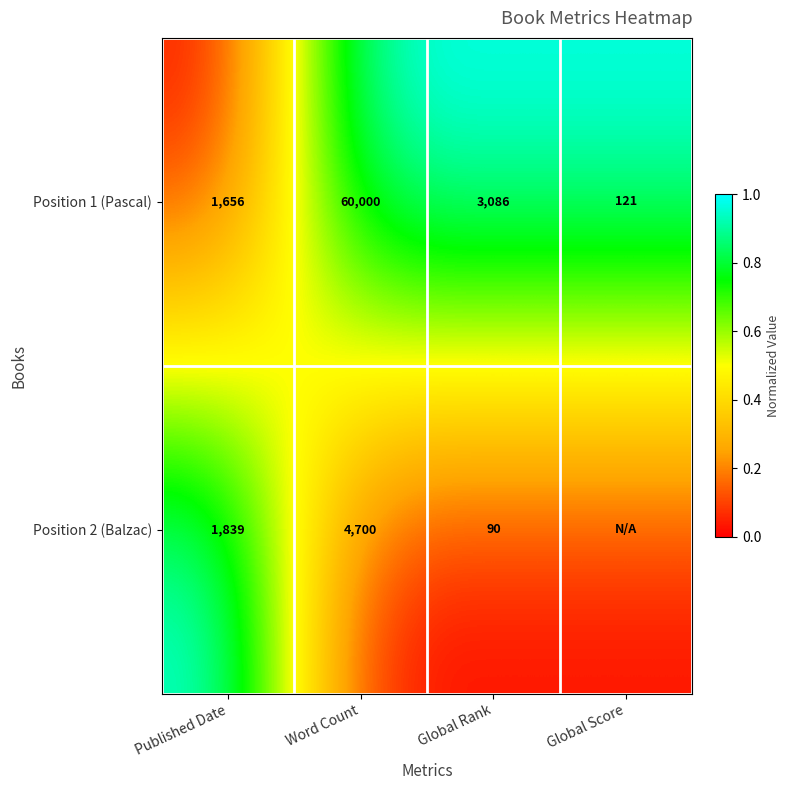

What is the approximate value of Position 1 (Pascal) at Published Date, to the nearest 10?

1660